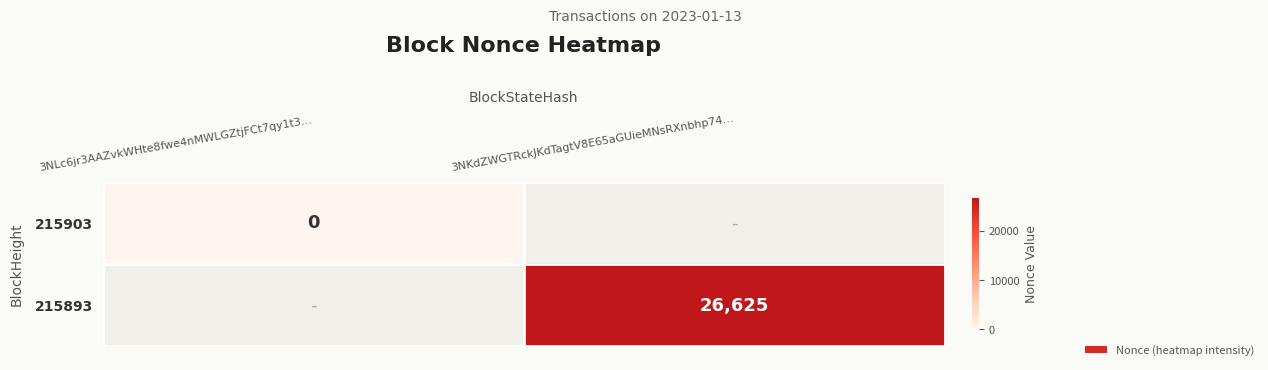

True or false: 215893 has a value of 46495 at 3NKdZWGTRckJKdTagtV8E65aGUieMNsRXnbhp74….

False